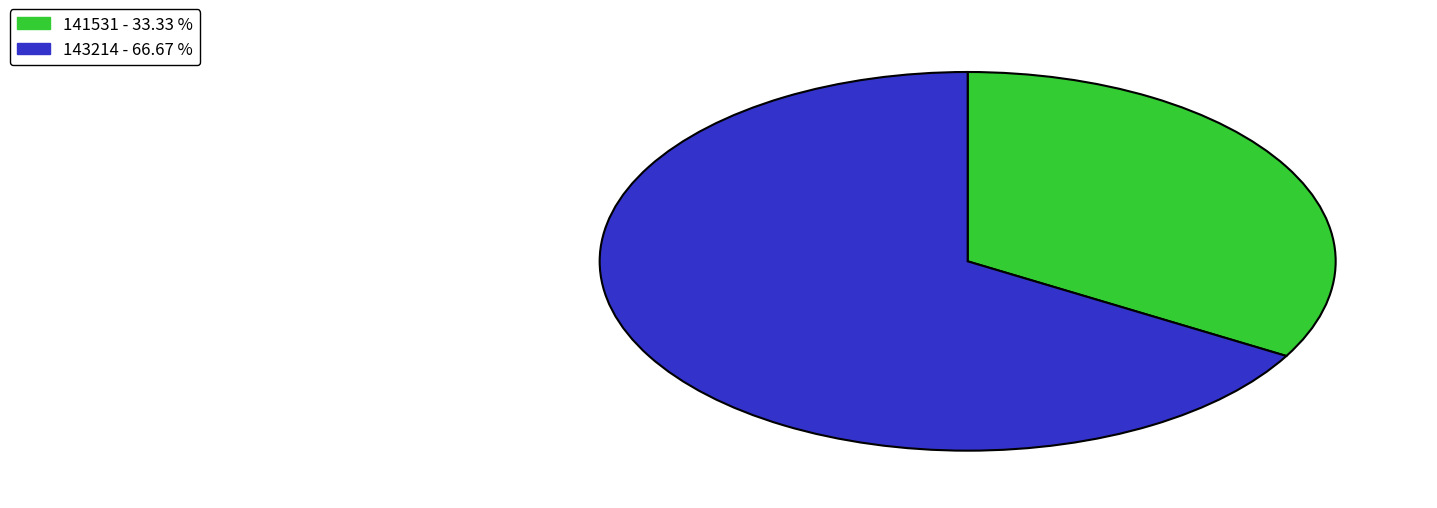

The 141531 slice represents 25% of the pie. True or false?

False